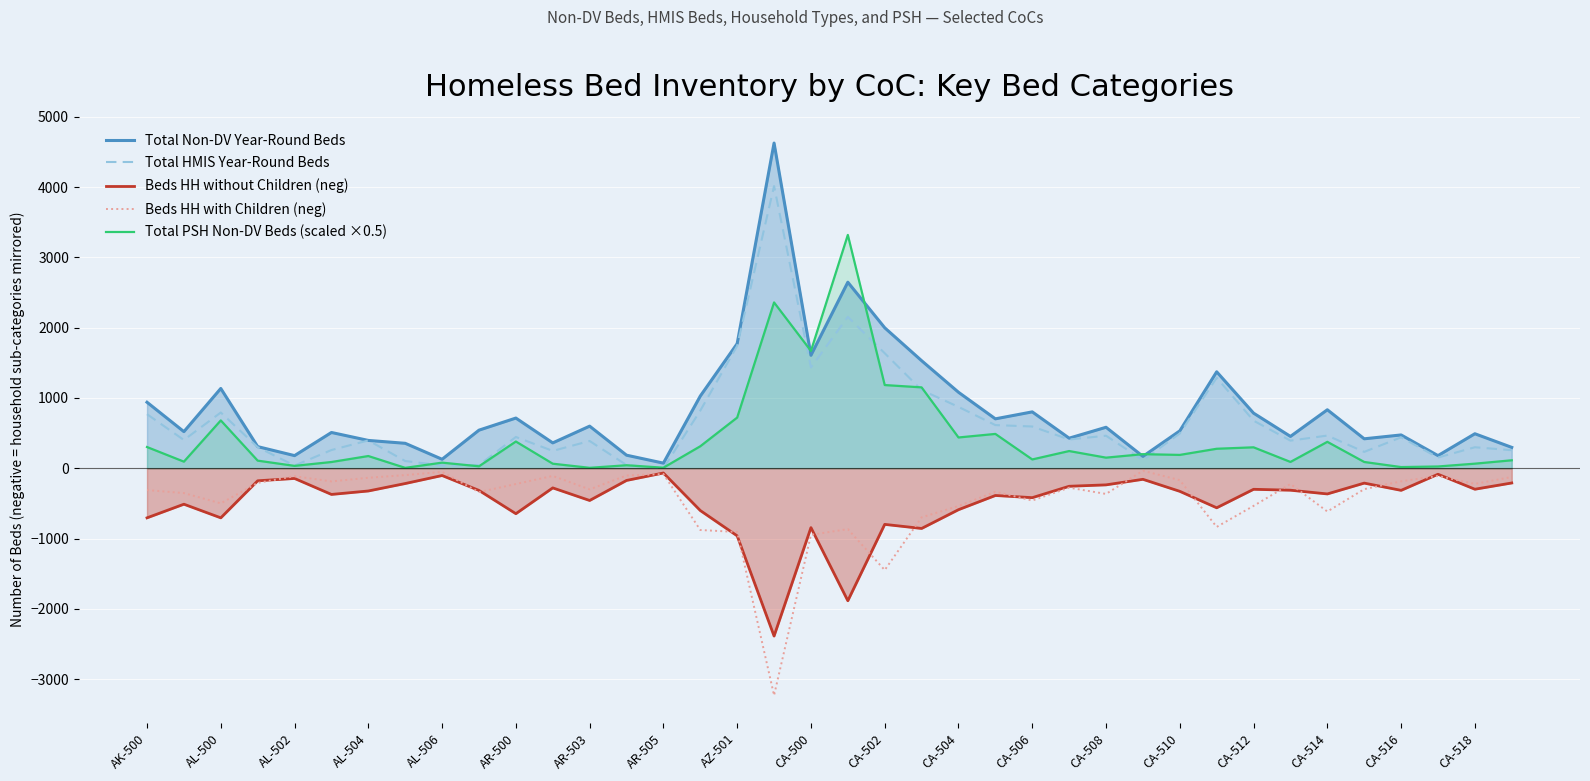

What is the difference between the highest and lowest values at CA-504?

1670.0